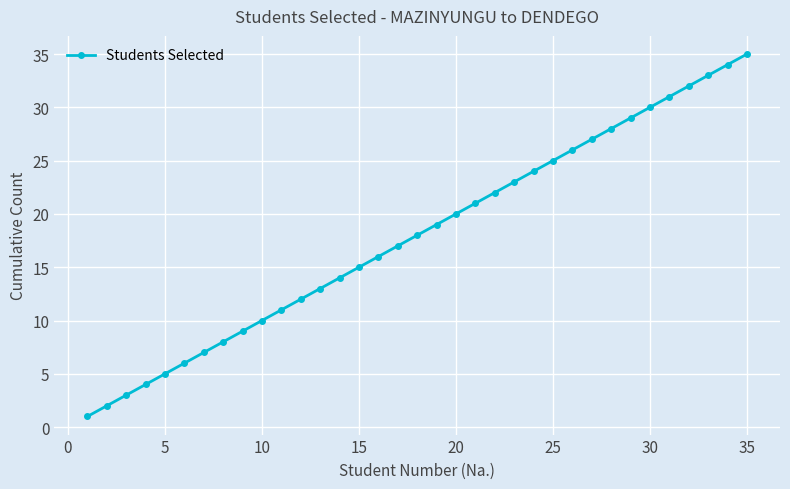

What is the difference between the maximum and minimum values?

34